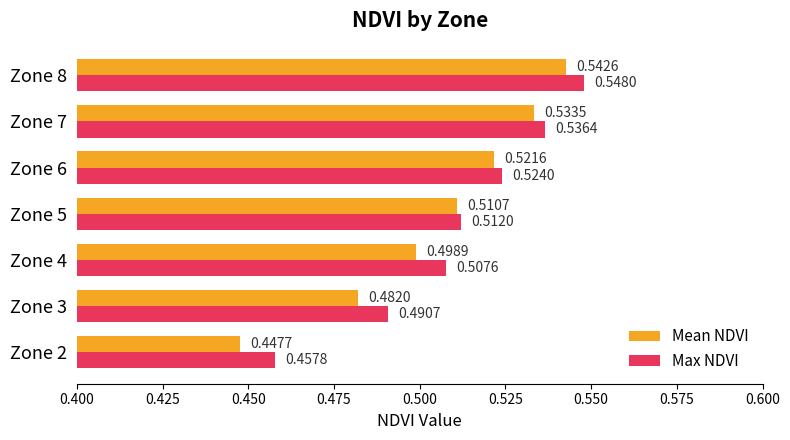

Rank the categories by Mean NDVI value from lowest to highest.

Zone 2, Zone 3, Zone 4, Zone 5, Zone 6, Zone 7, Zone 8